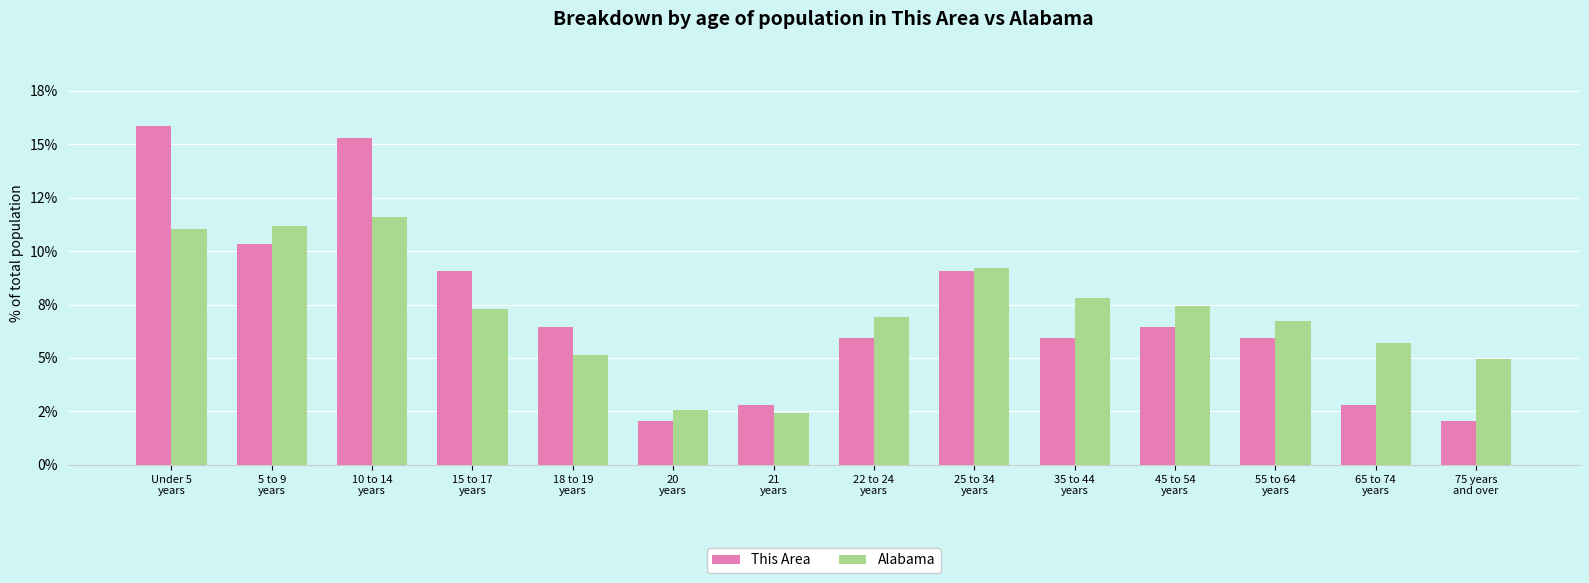

What is the spread (max minus min) of values at 75 years
and over?

2.9